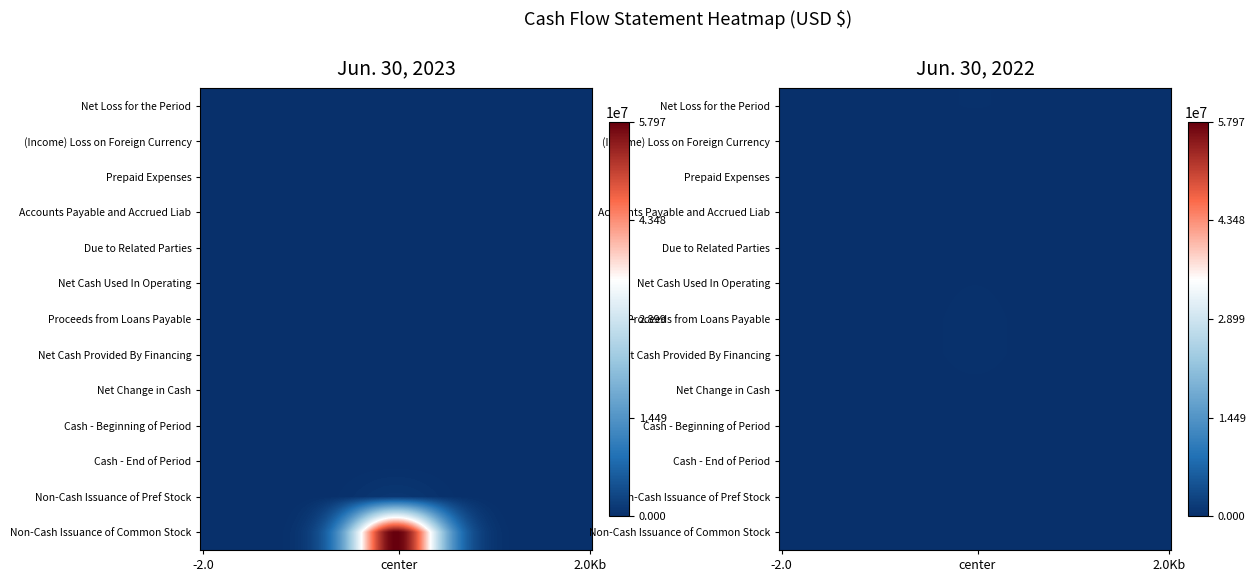

Which series has the largest range (max minus min)?

Non-Cash Issuance of Common Stock